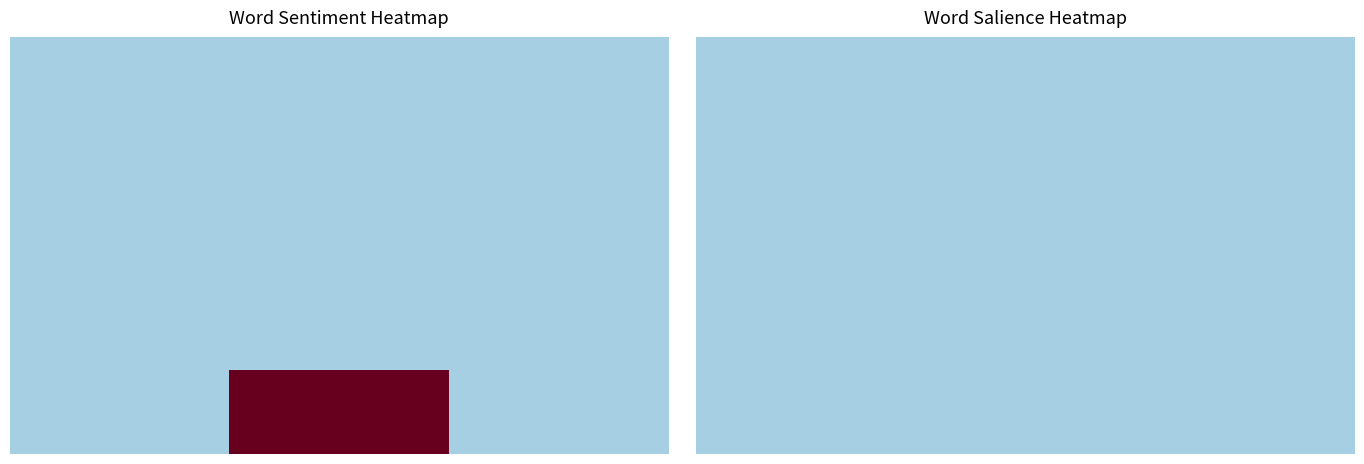

At how many categories does at least one series exceed 0?

1